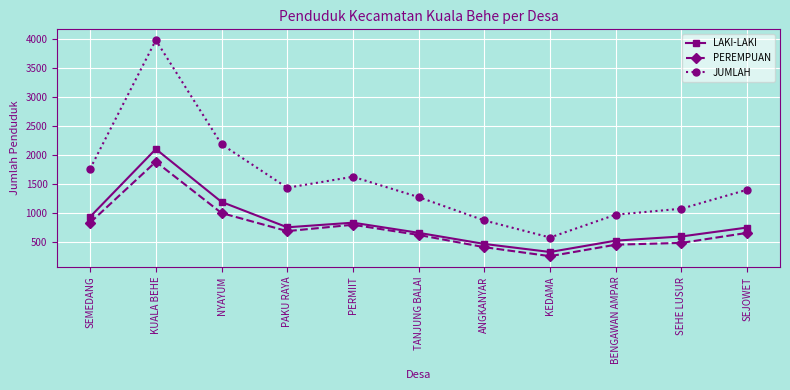

Where is the first local maximum for LAKI-LAKI?

KUALA BEHE